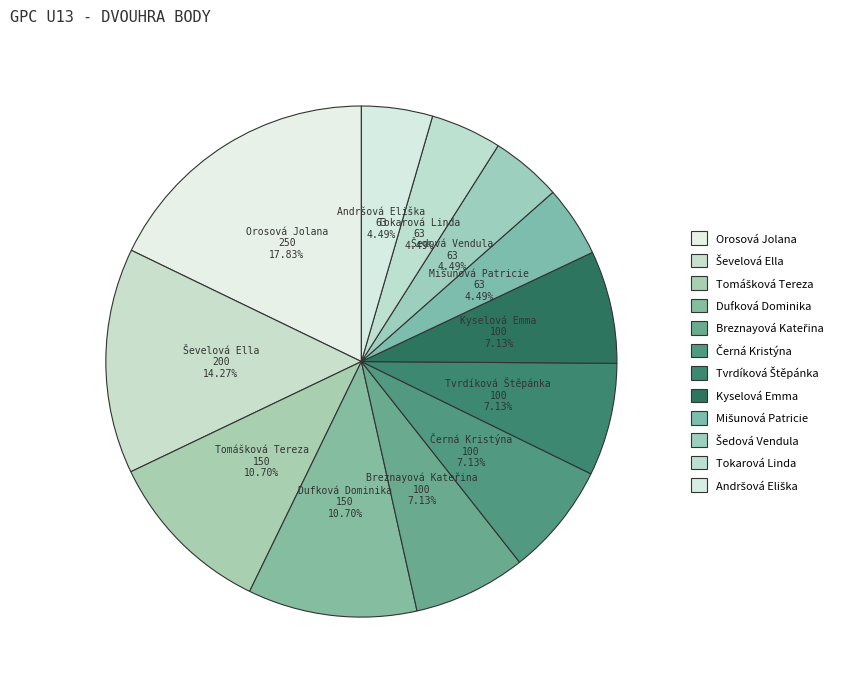

Which slice is the smallest?

Mišunová Patricie